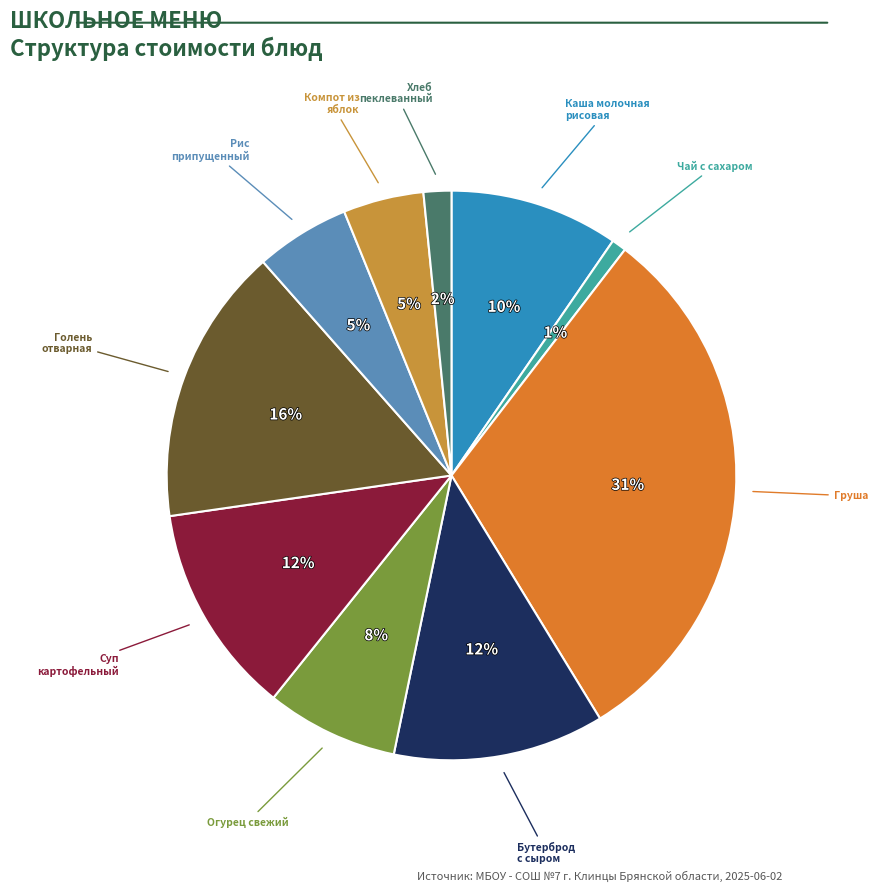

How many segments does this pie chart have?

10